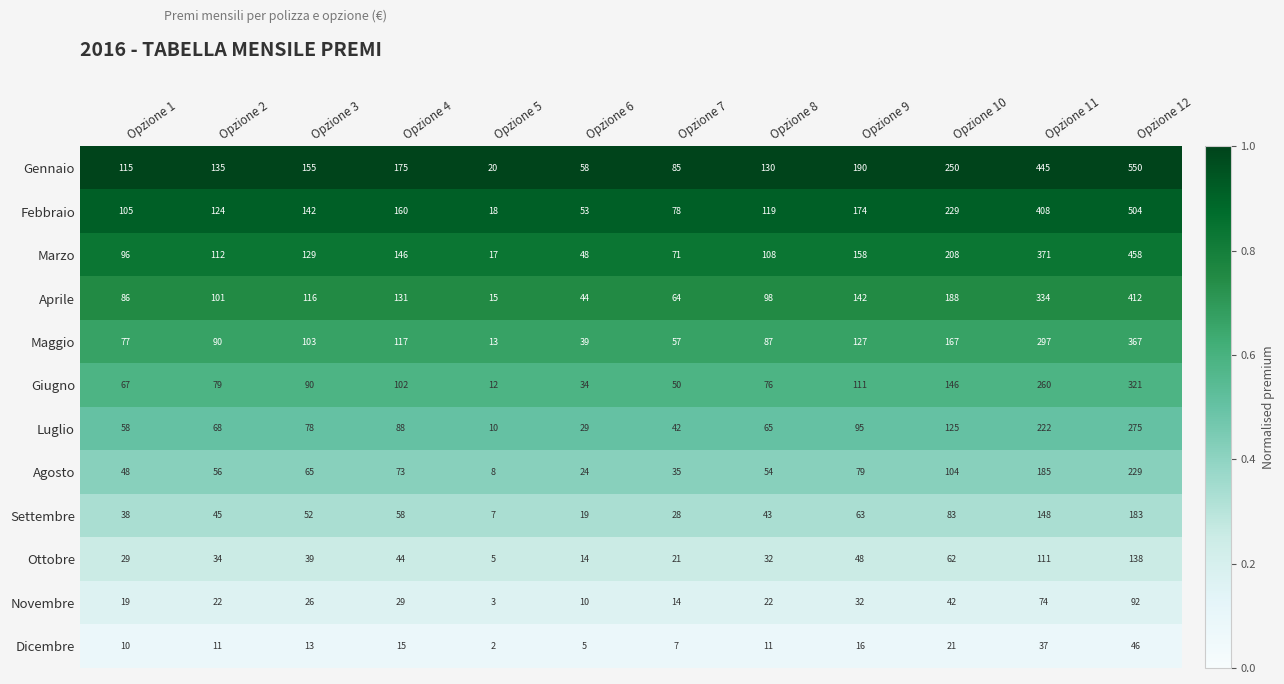

What is the difference between the second highest and second lowest values in the Luglio series?

193